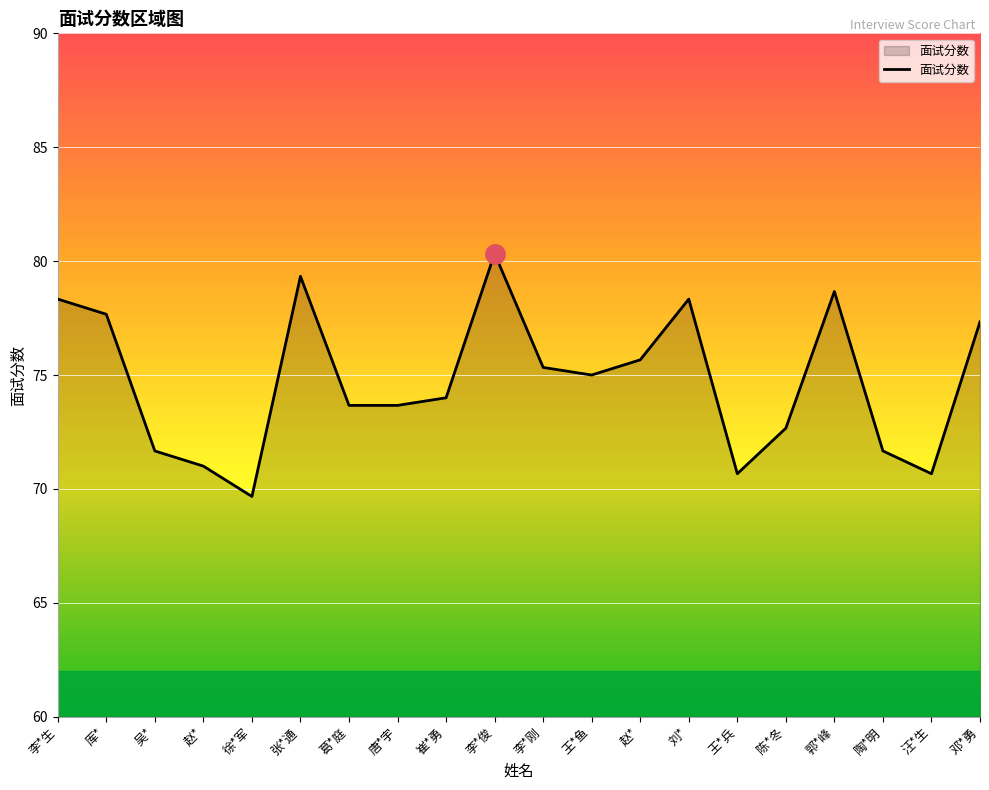

The value at 赵* is 71.0. True or false?

True